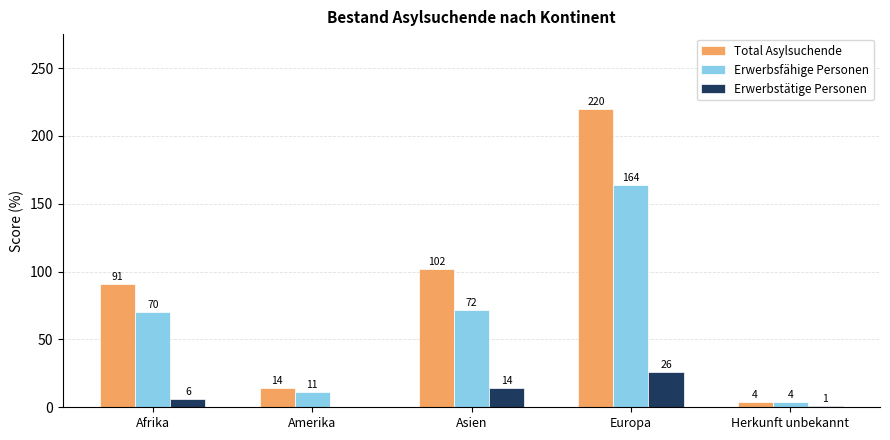

Count the number of categories in the chart.

5